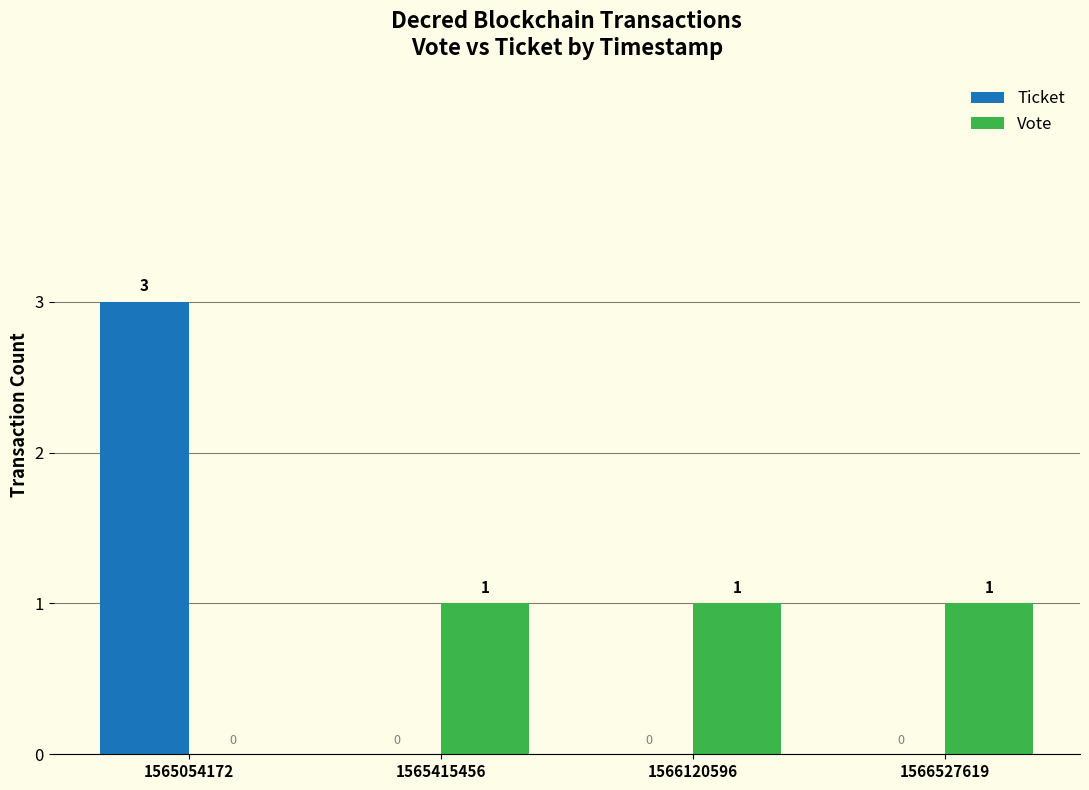

Reading left to right, what are all the values shown in this chart?

Ticket: 3	0	0	0
Vote: 0	1	1	1